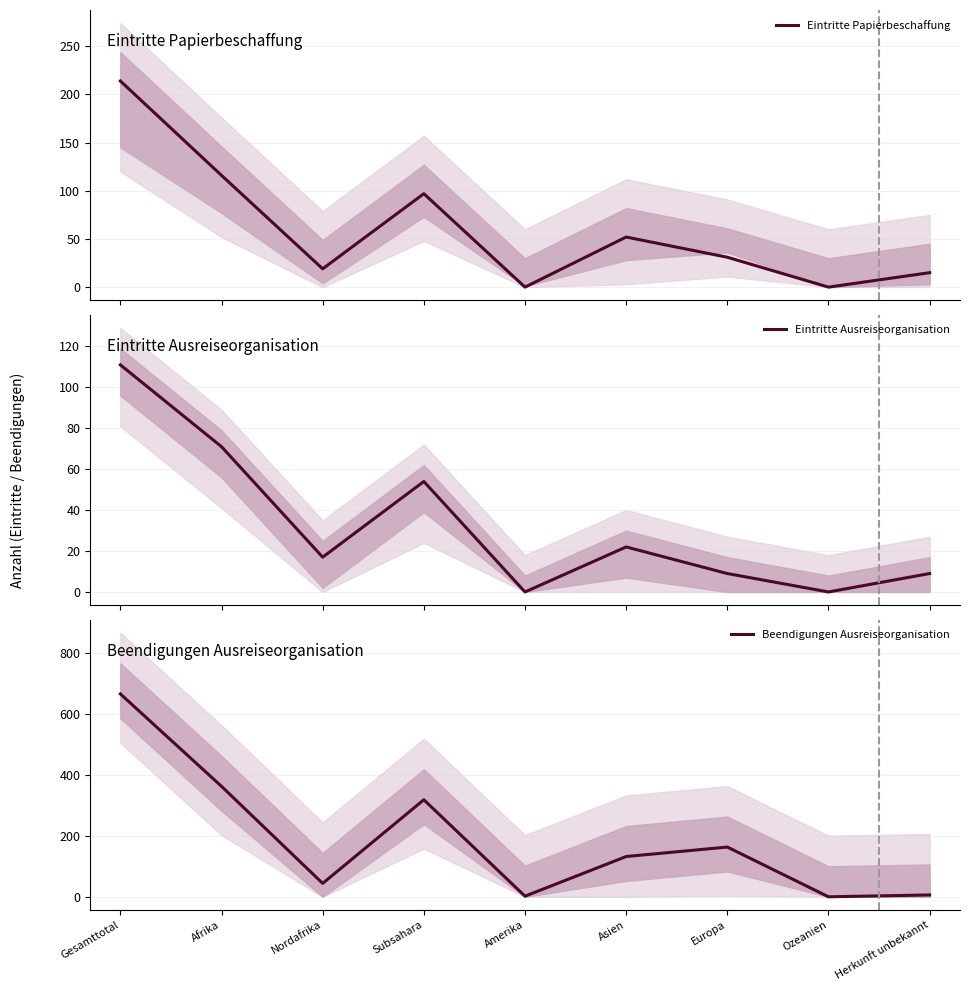

Where is the first local minimum for Eintritte Papierbeschaffung?

Nordafrika